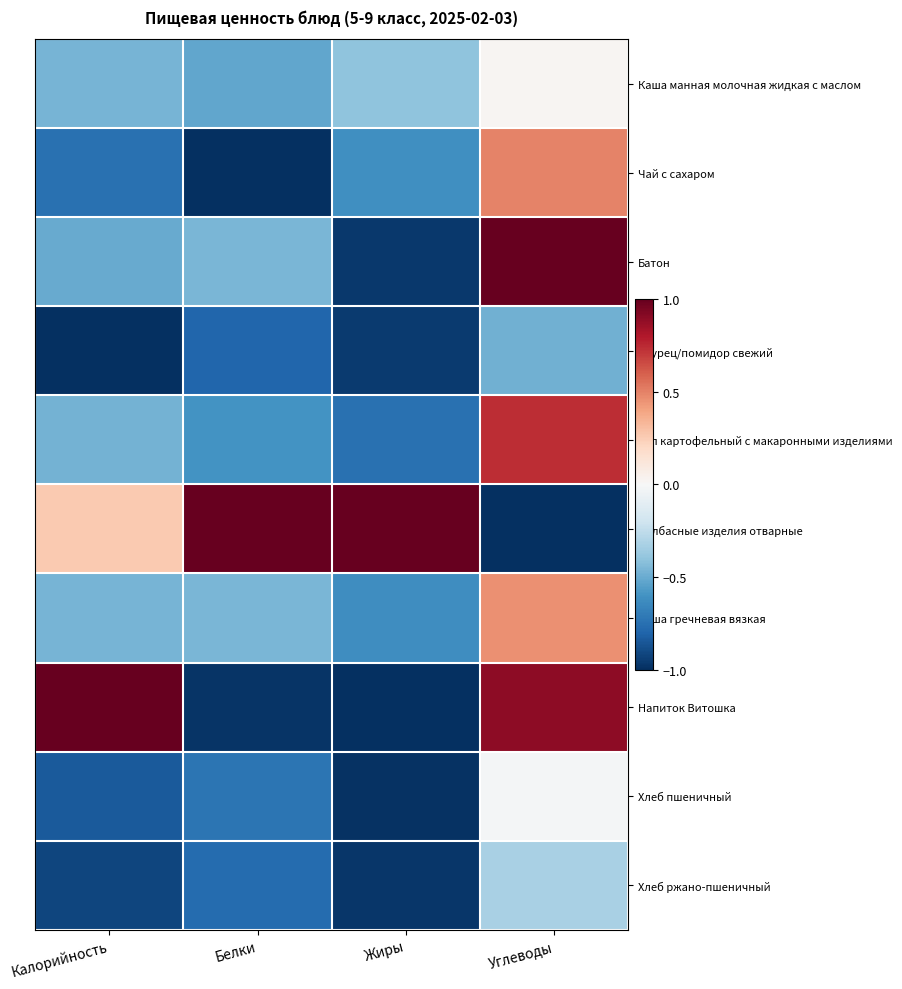

What is the minimum value shown in the chart?

-1.0